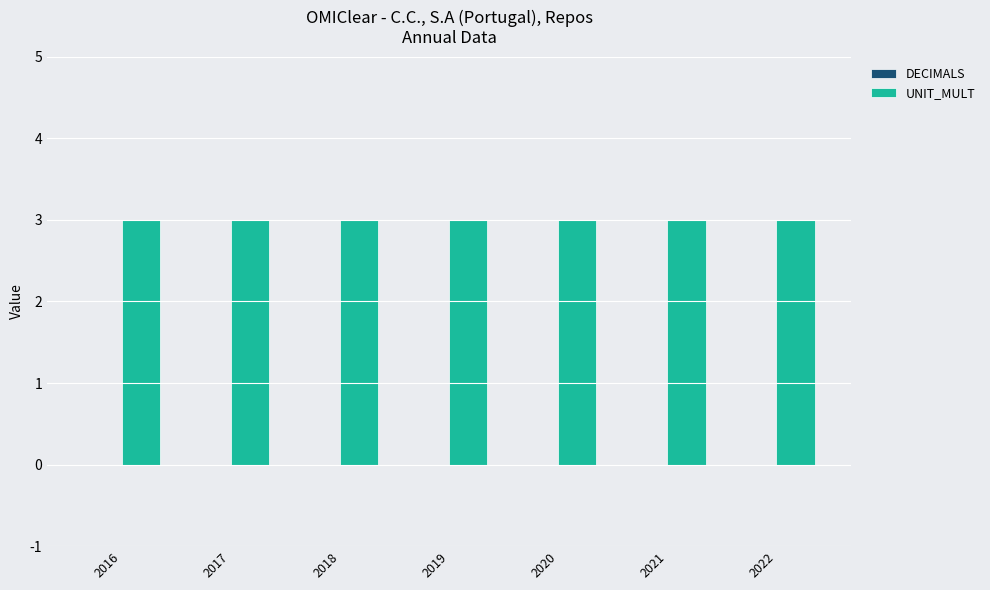

Is it true that DECIMALS equals 0 at 2019?

True